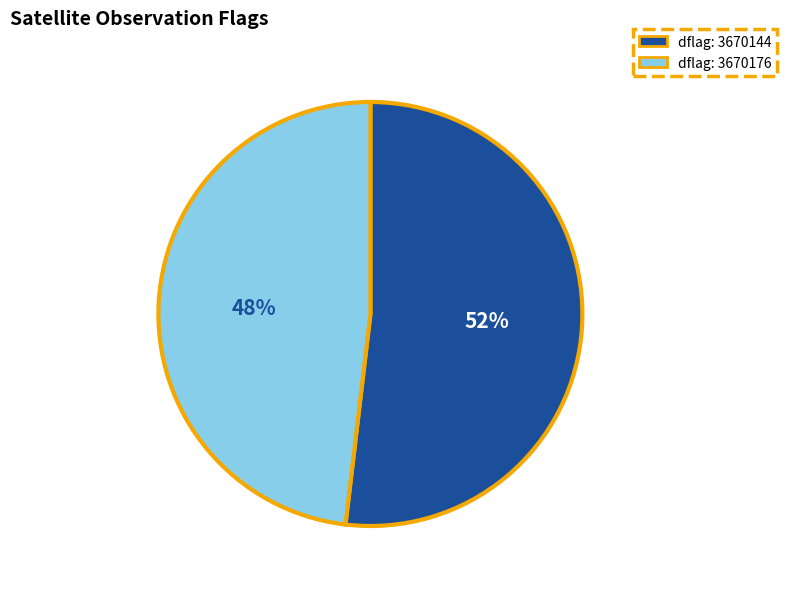

Between dflag: 3670176 and dflag: 3670144, which is larger?

dflag: 3670144